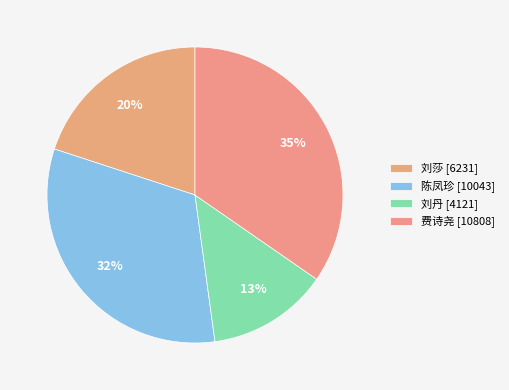

What percentage is the 陈凤珍 slice, to the nearest percent?

32%